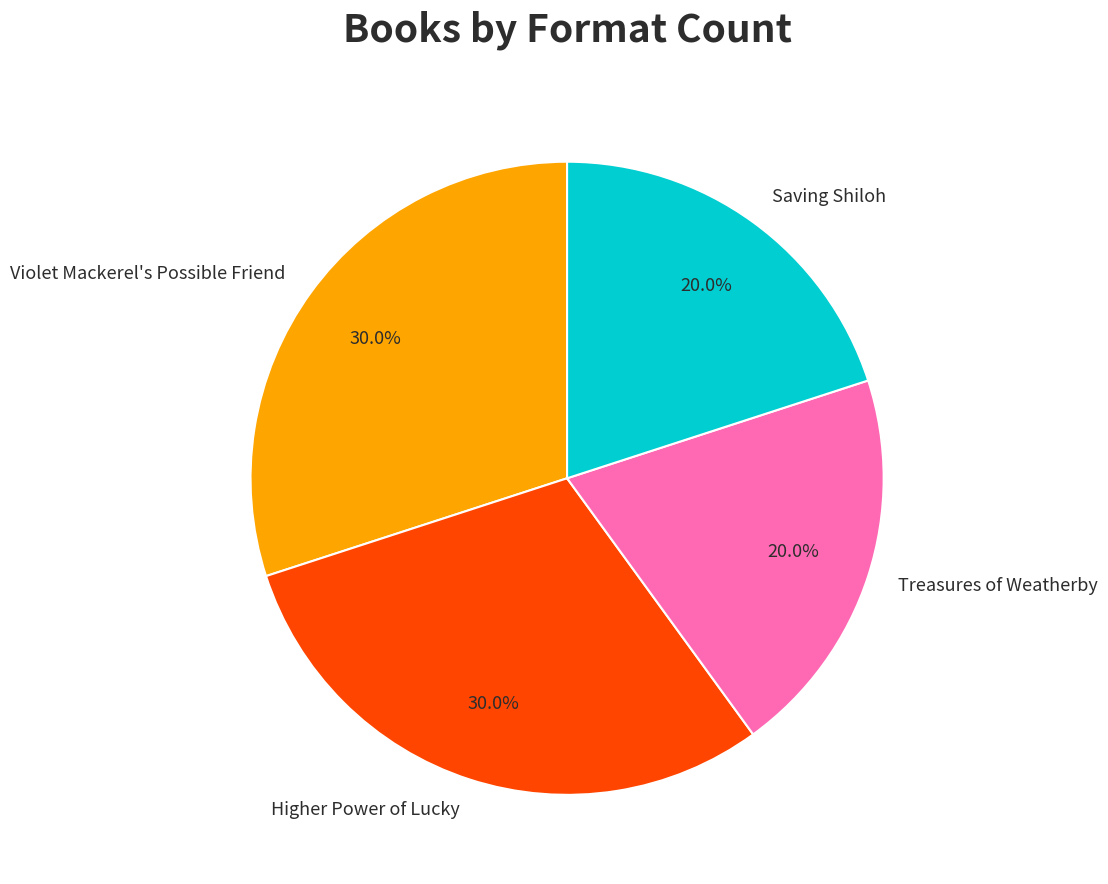

Combined, do Treasures of Weatherby and Saving Shiloh account for over 50%?

No